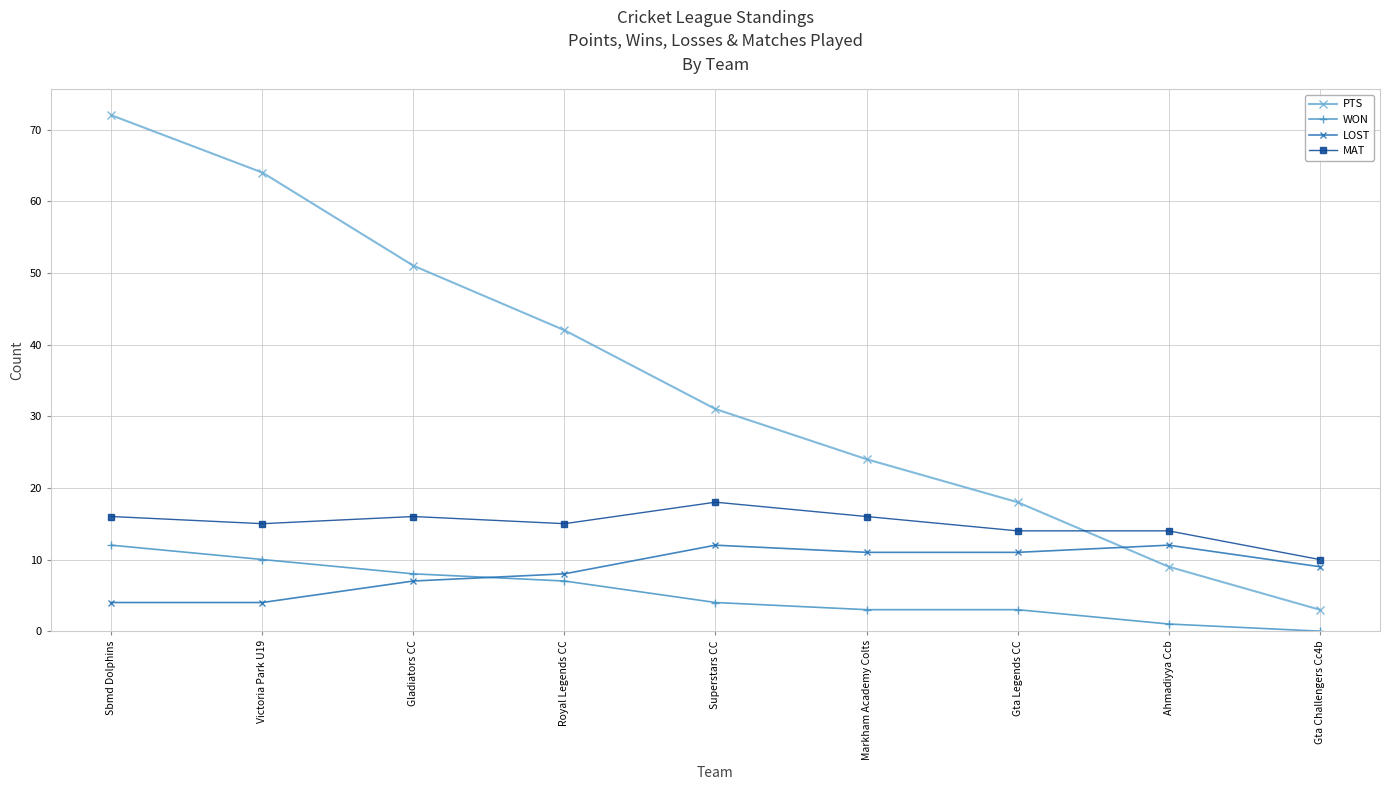

At which category is the sum across all series the highest?

Sbmd Dolphins